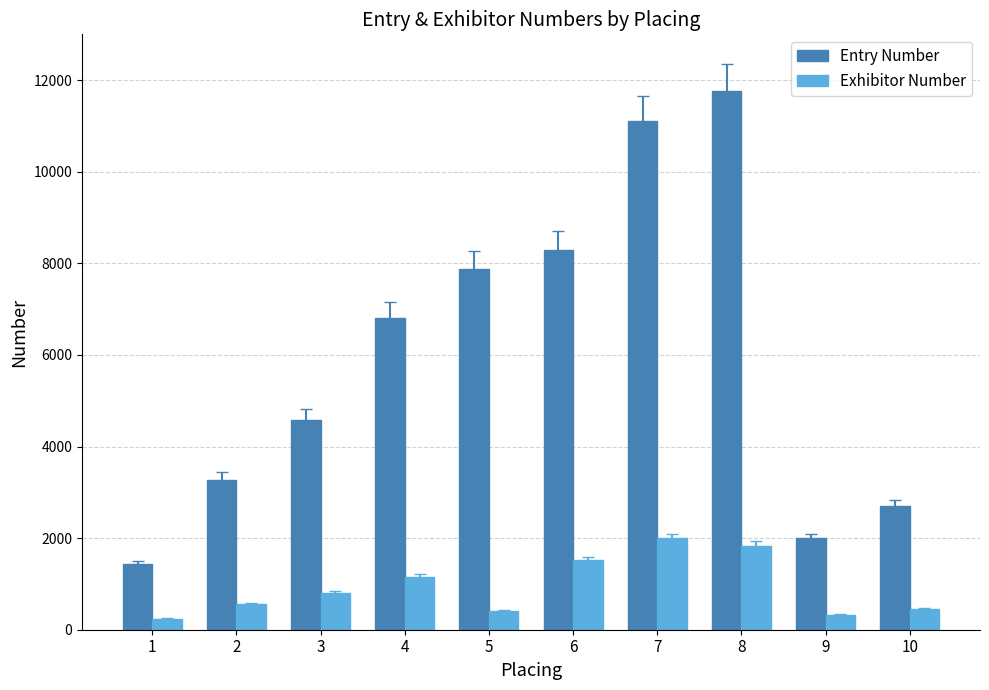

Rank the series by their maximum value, from lowest to highest.

Exhibitor Number, Entry Number